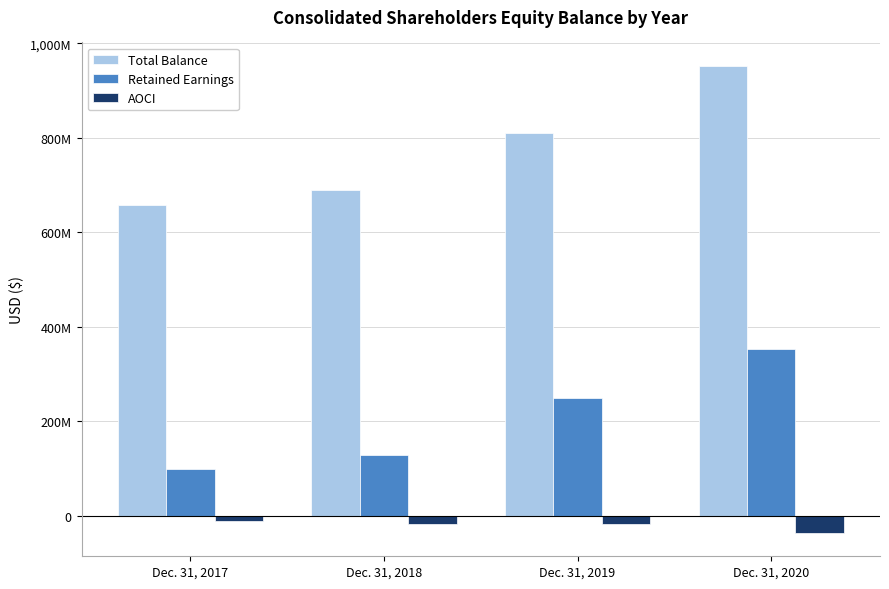

The Total Balance series shows 811449000 at Dec. 31, 2019. True or false?

True